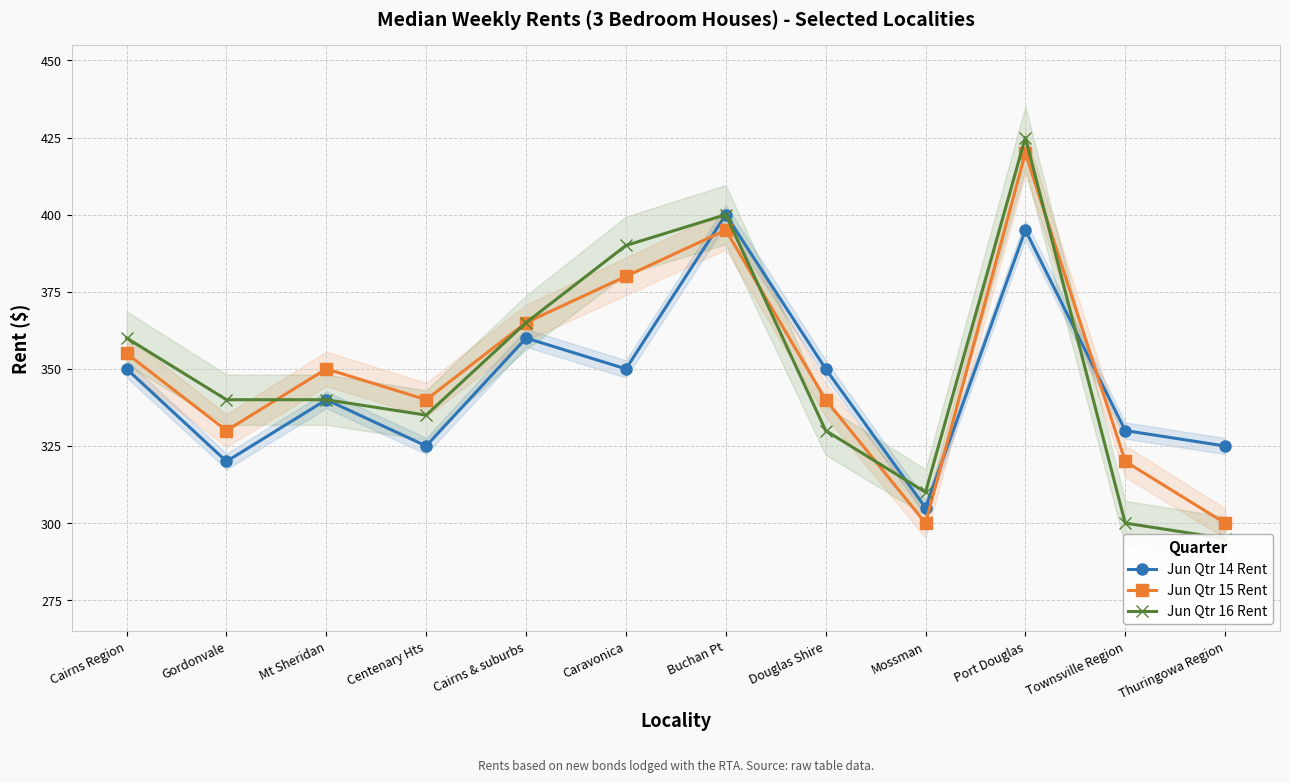

What is the label of the 6th point from the right?

Buchan Pt